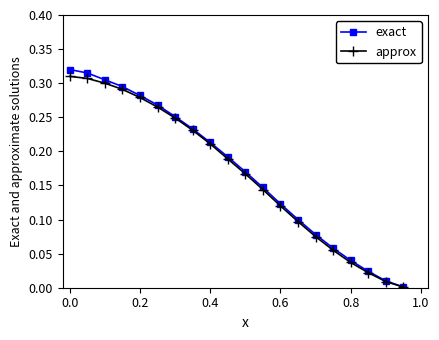

Which series has the largest total across all categories?

exact